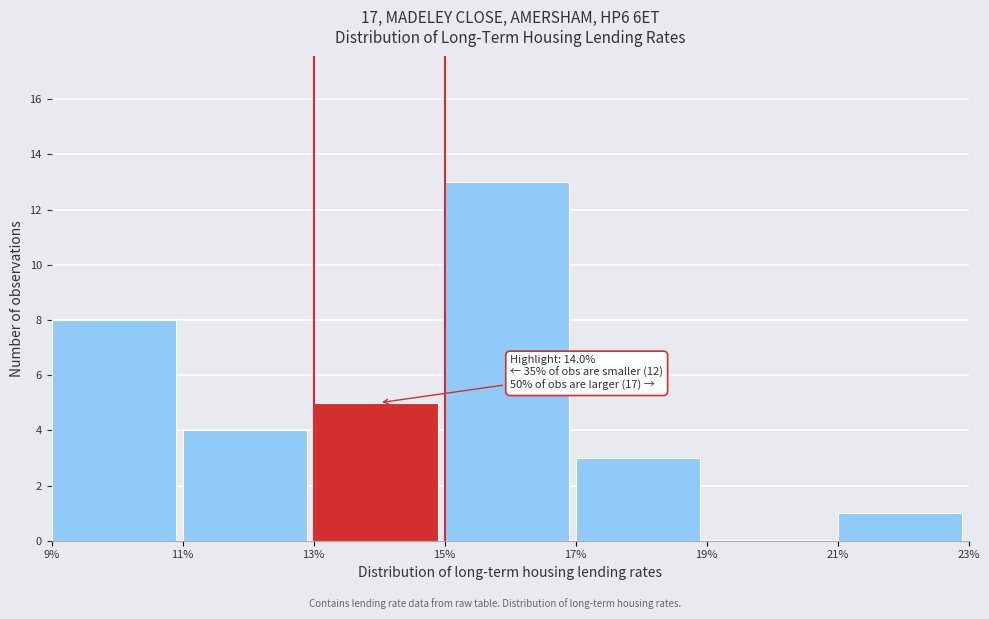

Which range on the x-axis has the tallest bar?

15% to 17%